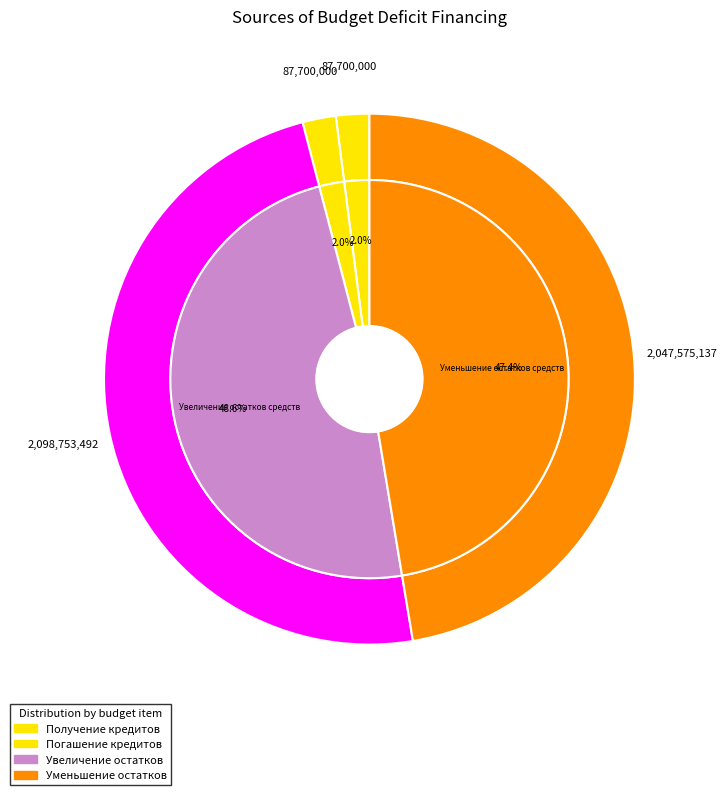

Is Уменьшение остатков средств (720) the majority of the pie?

No